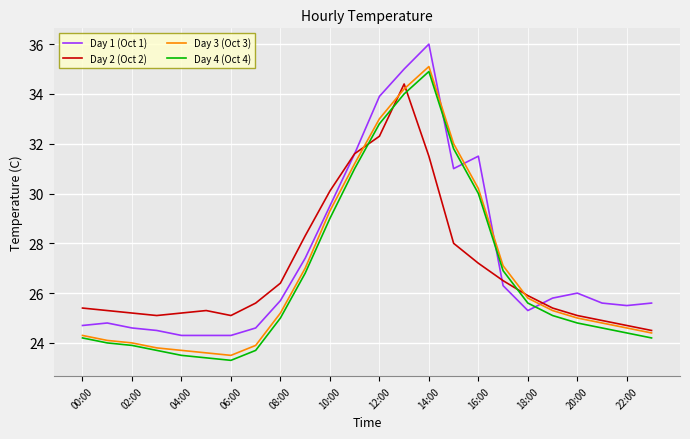

What is the maximum value for Day 1 (Oct 1)?

36.0